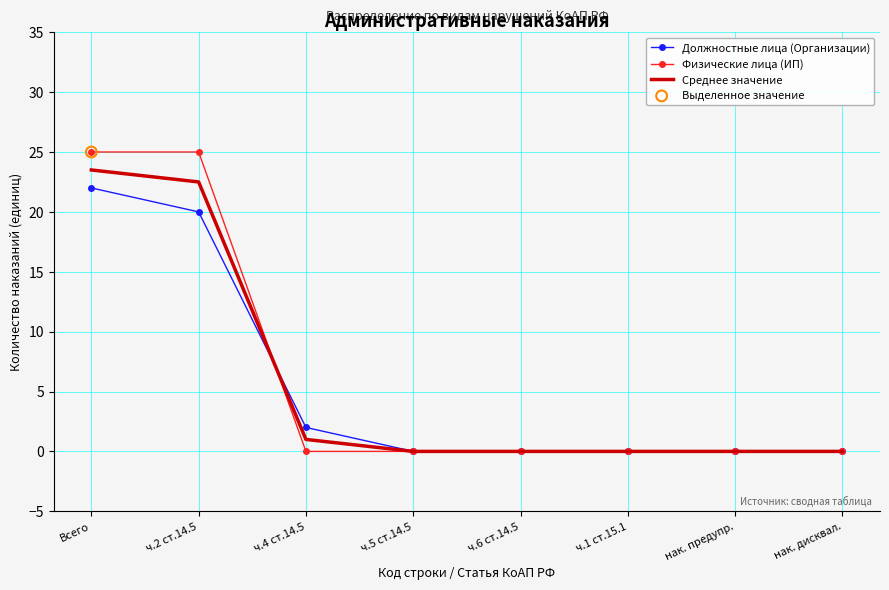

Which series has the largest total across all categories?

Физические лица (ИП)